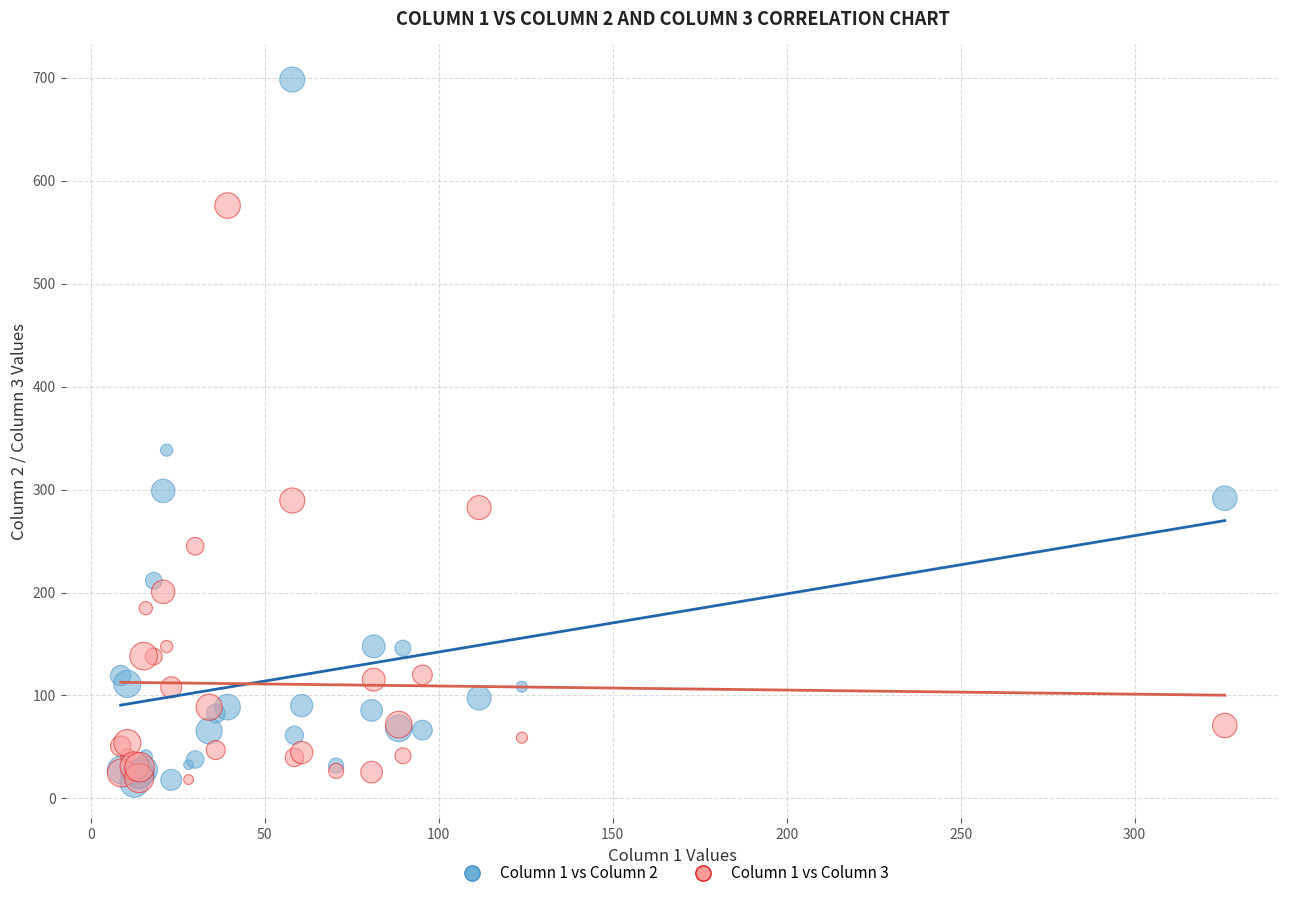

Which series has the widest spread of Y values?

Column 1 vs Column 2